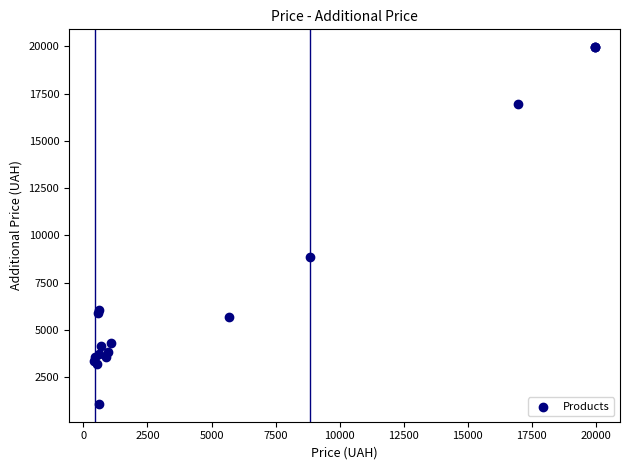

What Y value in the scatter plot is closest to 10522?

8856.7